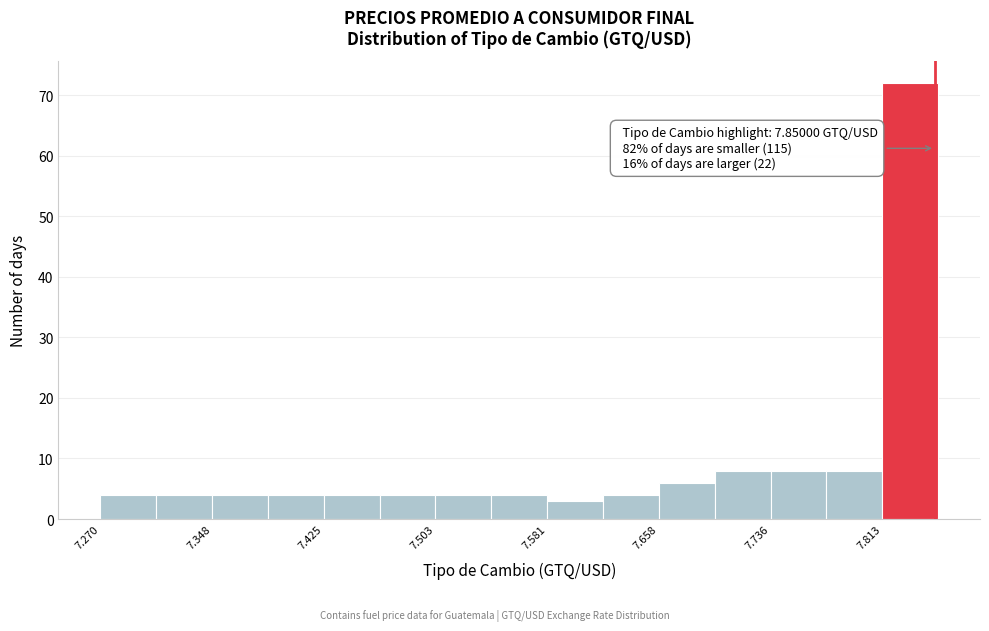

Read against the x-axis, roughly where is the centre of the tallest bar?

7.83